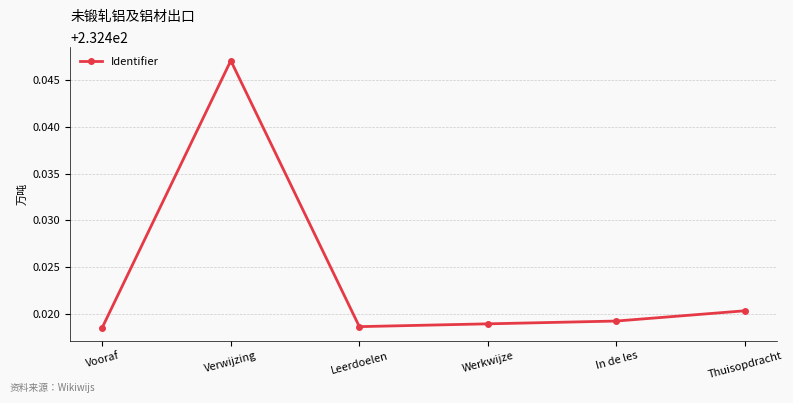

Where is the first local minimum?

Leerdoelen